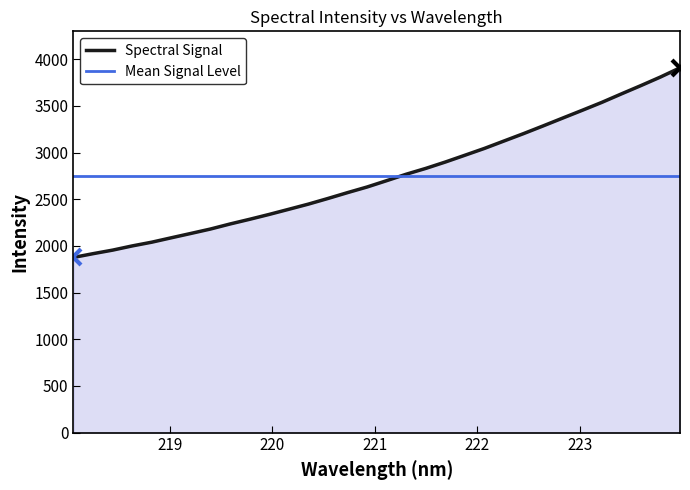

True or false: the data has more than 1 interior local peaks.

False